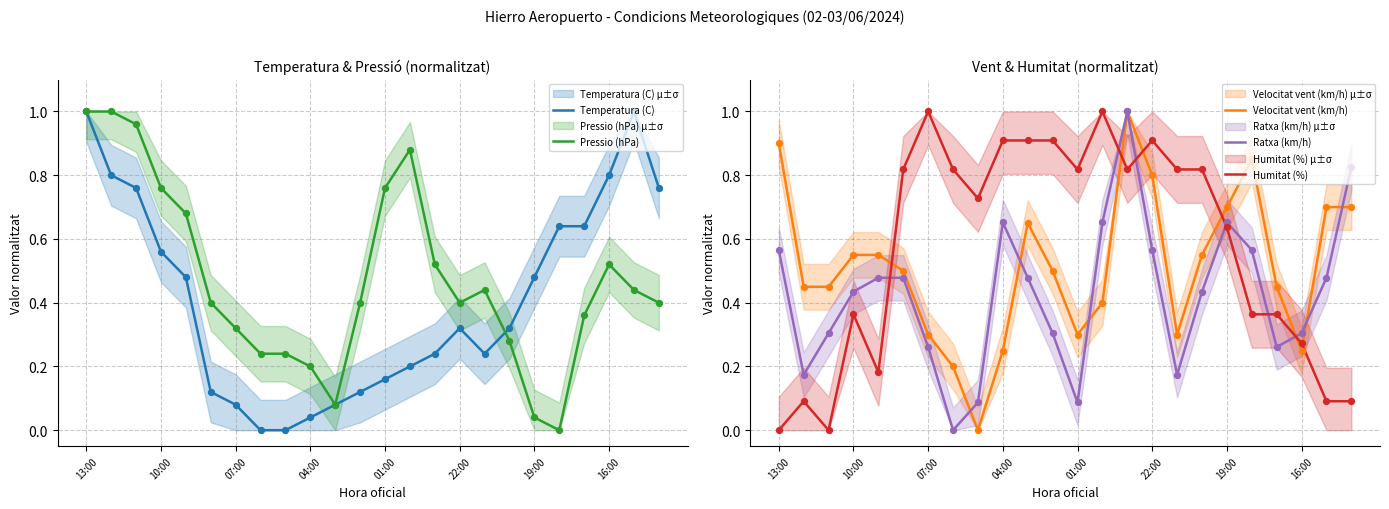

Which series reaches the maximum Y coordinate?

Temperatura (C)